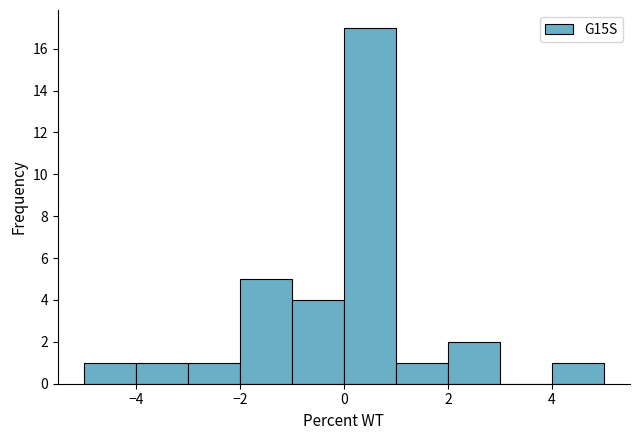

Which range on the x-axis has the tallest bar?

0 to 1